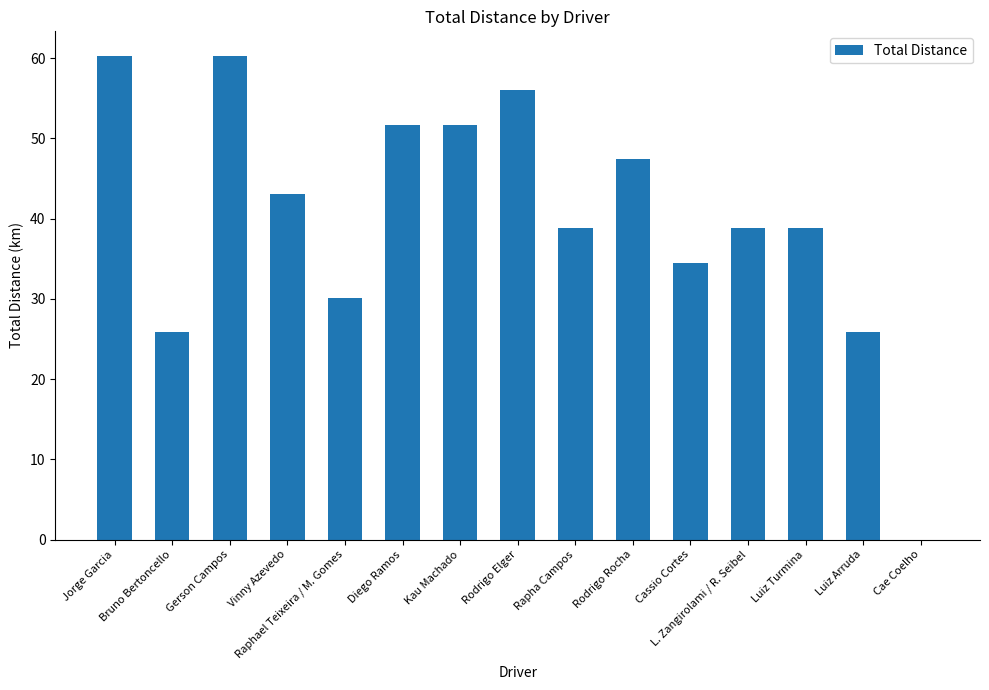

Reading left to right, extract all data points from this chart.

60.3	25.9	60.3	43.1	30.2	51.7	51.7	56.0	38.8	47.4	34.5	38.8	38.8	25.9	0.0